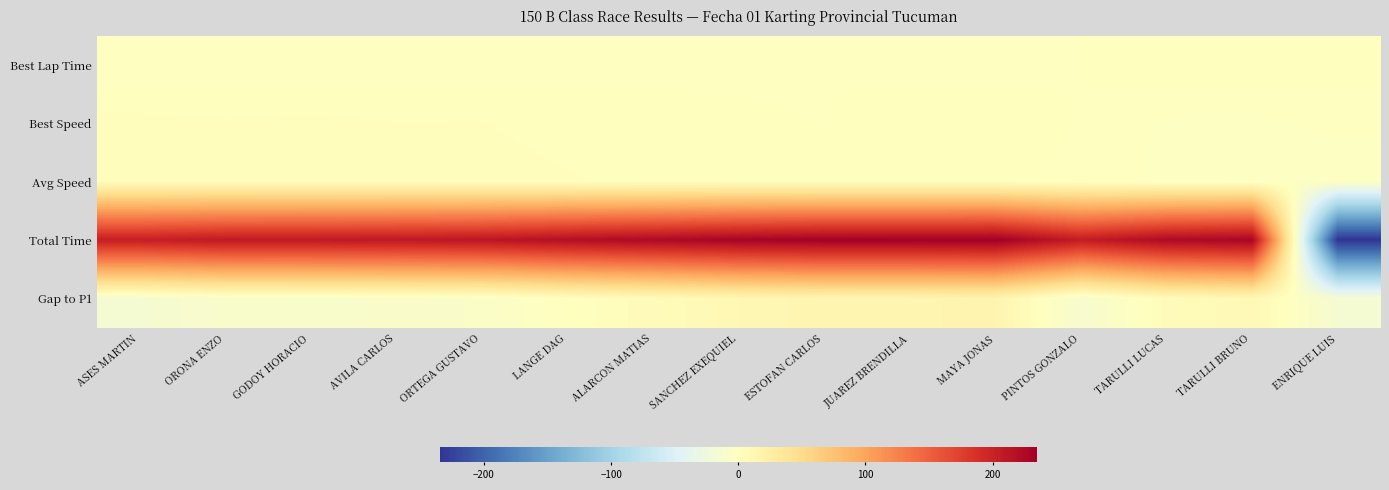

Reading left to right, what are all the values shown in this chart?

Best Lap Time: ASES MARTIN=-1.7	ORONA ENZO=-1.5	GODOY HORACIO=-1.7	AVILA CARLOS=-1.3	ORTEGA GUSTAVO=-1.4	LANGE DAG=-0.8	ALARCON MATIAS=-0.4	SANCHEZ EXEQUIEL=-0.1	ESTOFAN CARLOS=-0.1	JUAREZ BRENDILLA=-0.9	MAYA JONAS=-0.8	PINTOS GONZALO=-0.0	TARULLI LUCAS=1.5	TARULLI BRUNO=1.7	ENRIQUE LUIS=0.8
Best Speed: ASES MARTIN=2.5	ORONA ENZO=2.1	GODOY HORACIO=2.4	AVILA CARLOS=1.9	ORTEGA GUSTAVO=1.9	LANGE DAG=1.0	ALARCON MATIAS=0.5	SANCHEZ EXEQUIEL=0.1	ESTOFAN CARLOS=-0.0	JUAREZ BRENDILLA=1.3	MAYA JONAS=1.0	PINTOS GONZALO=-0.1	TARULLI LUCAS=-2.2	TARULLI BRUNO=-2.5	ENRIQUE LUIS=-1.2
Avg Speed: ASES MARTIN=3.6	ORONA ENZO=3.1	GODOY HORACIO=3.1	AVILA CARLOS=2.9	ORTEGA GUSTAVO=2.7	LANGE DAG=2.0	ALARCON MATIAS=1.5	SANCHEZ EXEQUIEL=0.9	ESTOFAN CARLOS=0.6	JUAREZ BRENDILLA=0.6	MAYA JONAS=0.5	PINTOS GONZALO=-0.7	TARULLI LUCAS=-2.4	TARULLI BRUNO=-2.8	ENRIQUE LUIS=-3.6
Total Time: ASES MARTIN=204.2	ORONA ENZO=209.2	GODOY HORACIO=209.6	AVILA CARLOS=210.7	ORTEGA GUSTAVO=212.5	LANGE DAG=219.6	ALARCON MATIAS=224.5	SANCHEZ EXEQUIEL=230.4	ESTOFAN CARLOS=233.7	JUAREZ BRENDILLA=233.7	MAYA JONAS=234.7	PINTOS GONZALO=206.4	TARULLI LUCAS=224.2	TARULLI BRUNO=228.7	ENRIQUE LUIS=-234.7
Gap to P1: ASES MARTIN=-15.3	ORONA ENZO=-10.3	GODOY HORACIO=-9.9	AVILA CARLOS=-8.8	ORTEGA GUSTAVO=-7.0	LANGE DAG=0.2	ALARCON MATIAS=5.1	SANCHEZ EXEQUIEL=11.0	ESTOFAN CARLOS=14.2	JUAREZ BRENDILLA=14.3	MAYA JONAS=15.3	PINTOS GONZALO=-13.0	TARULLI LUCAS=4.8	TARULLI BRUNO=9.2	ENRIQUE LUIS=-15.3